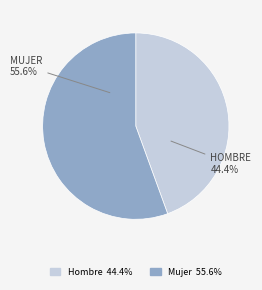

What percentage is the Hombre slice, to the nearest percent?

44%